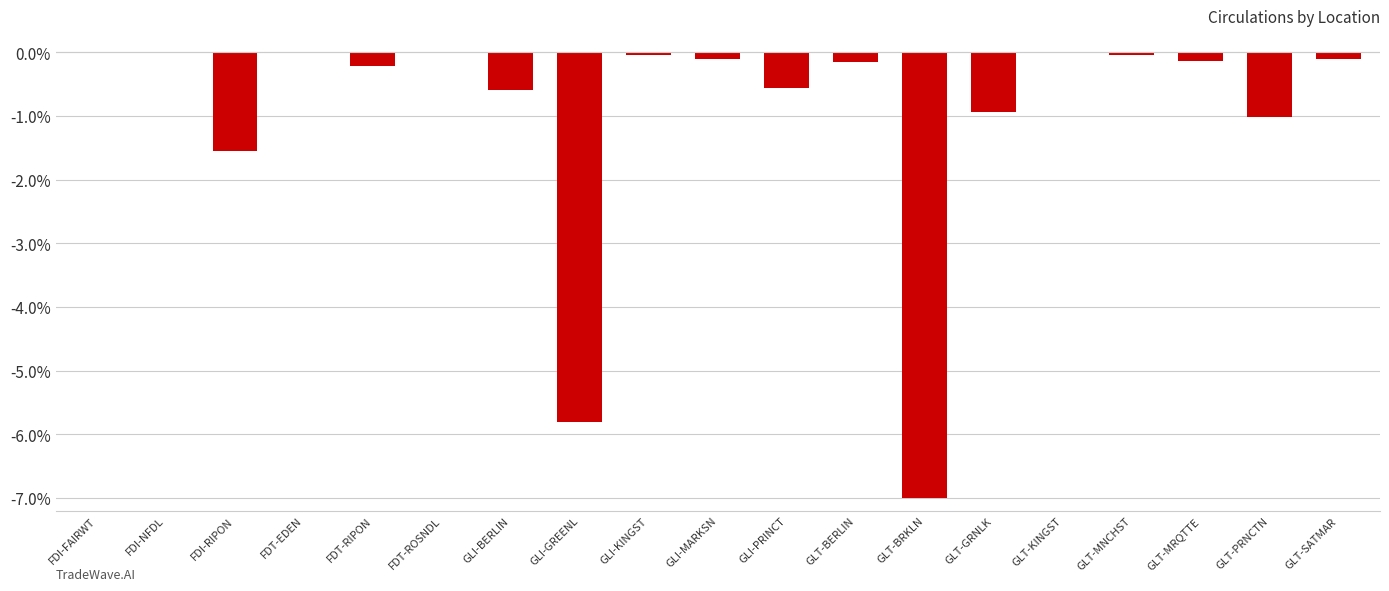

Does the chart contain stacked bars?

No